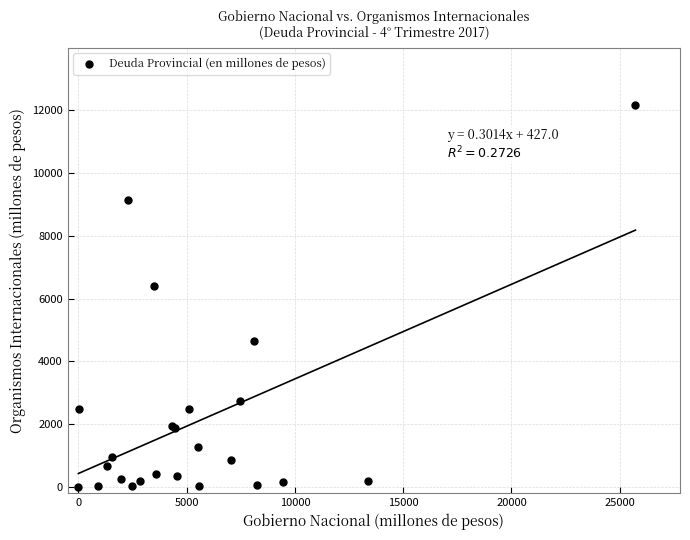

What Y value in the scatter plot is closest to 6080?

6384.8